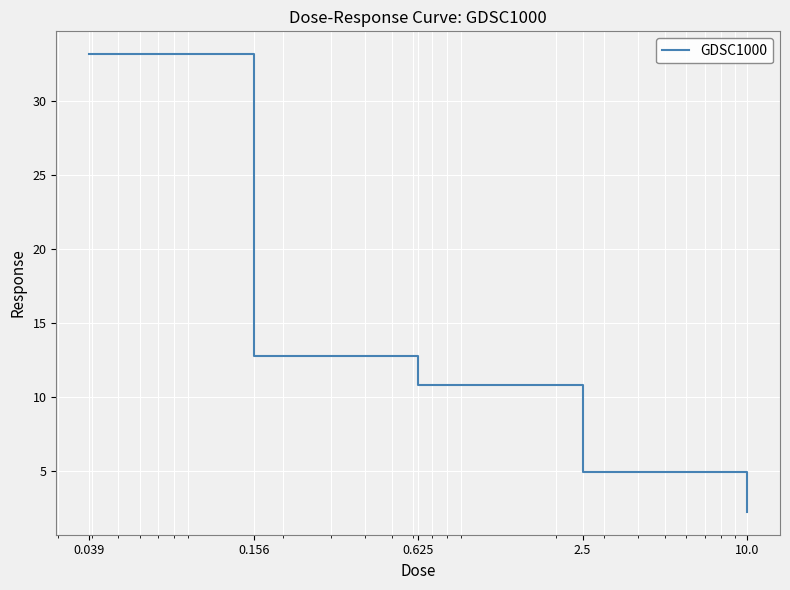

What is the minimum value shown in the chart?

2.2